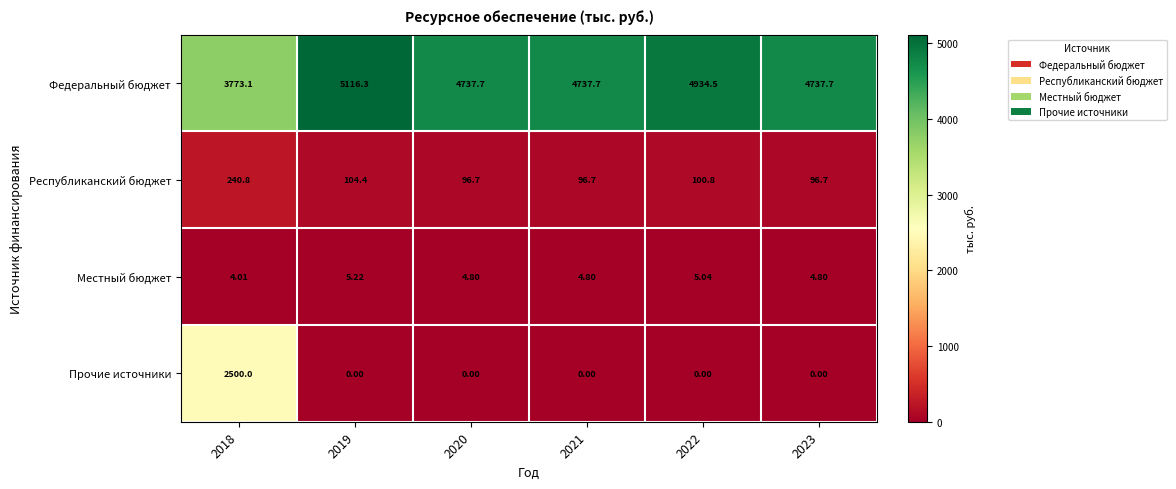

Between 2019 and 2022, which series saw the biggest shift?

Федеральный бюджет